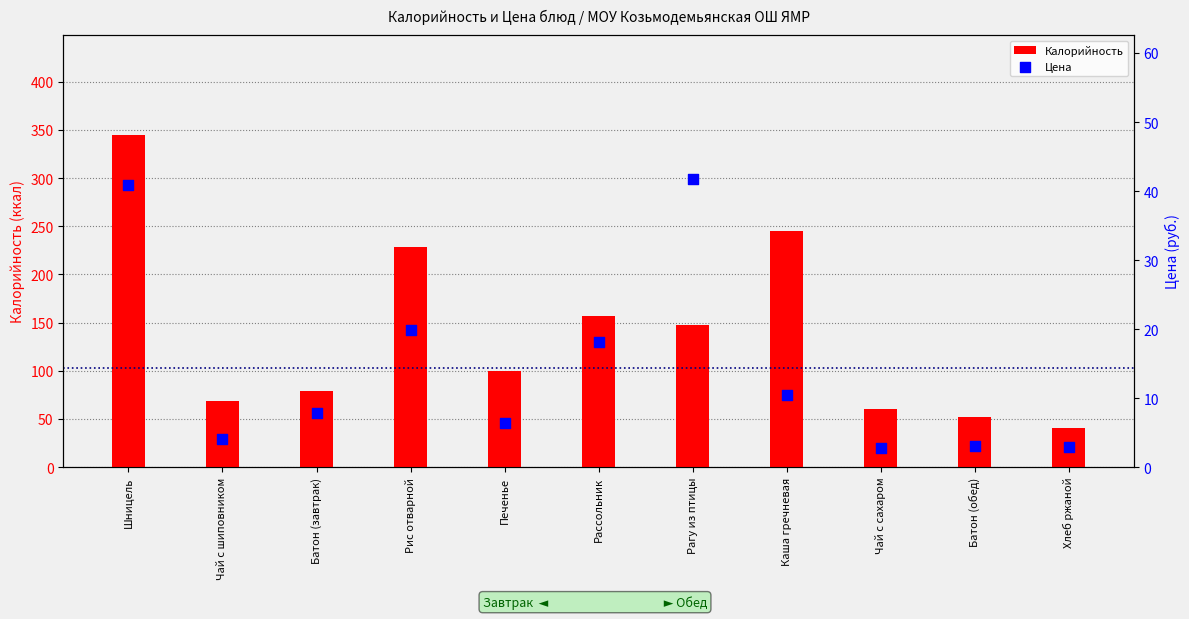

Is the value of Цена at Каша гречневая greater than the value of Калорийность at Печенье?

No